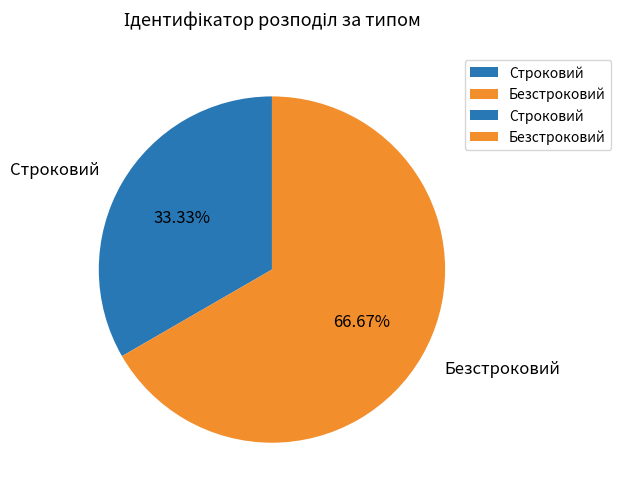

What is the ratio of the value at Строковий to the value at Безстроковий?

0.5